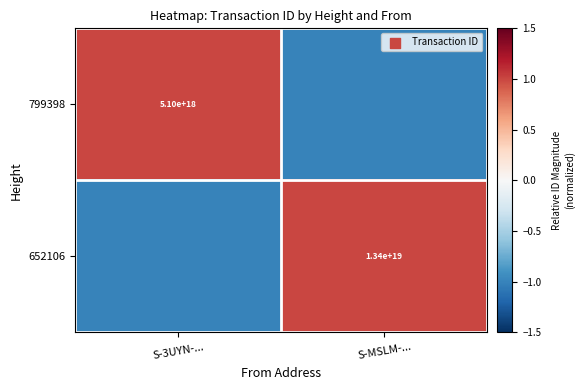

True or false: 652106 has a value of 13400000000000000000 at S-MSLM-....

True